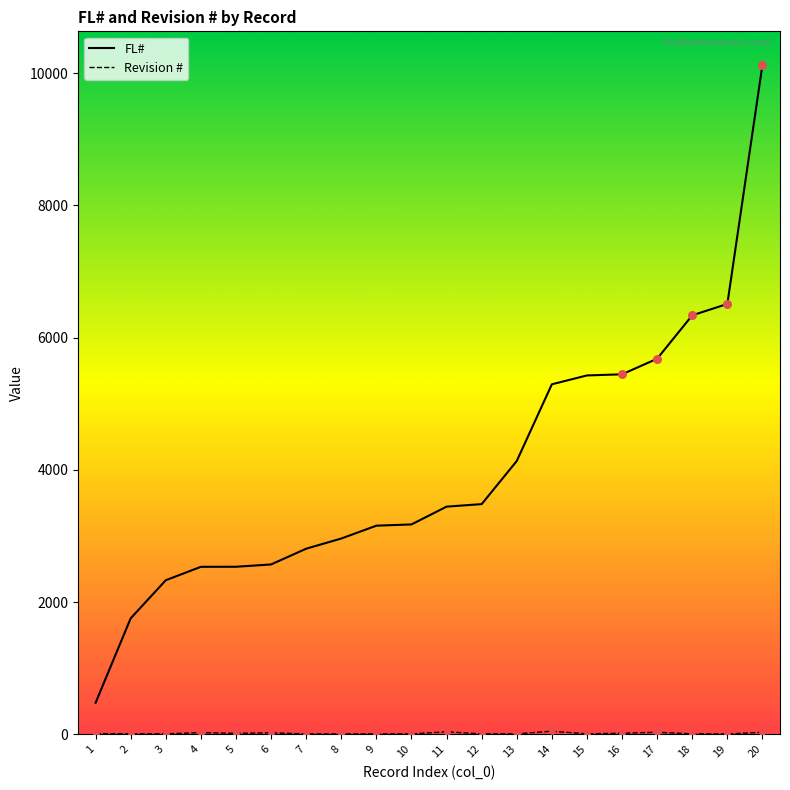

What is the difference between the maximum and minimum values in the FL# series?

9647